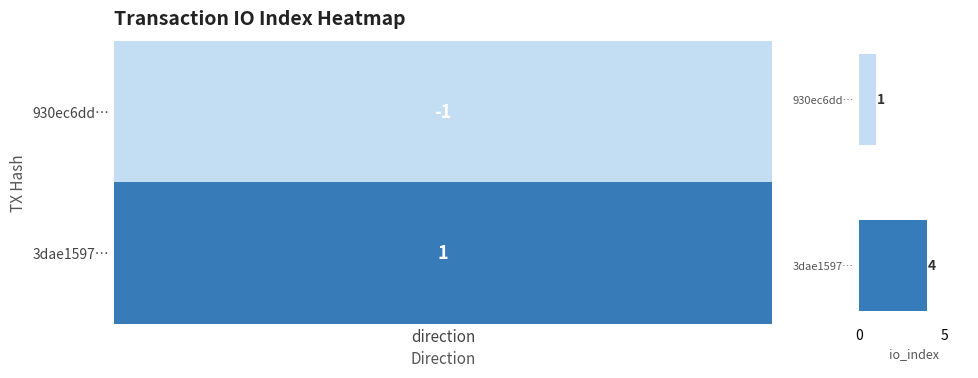

At which label is the value closest to 2?

930ec6dd…